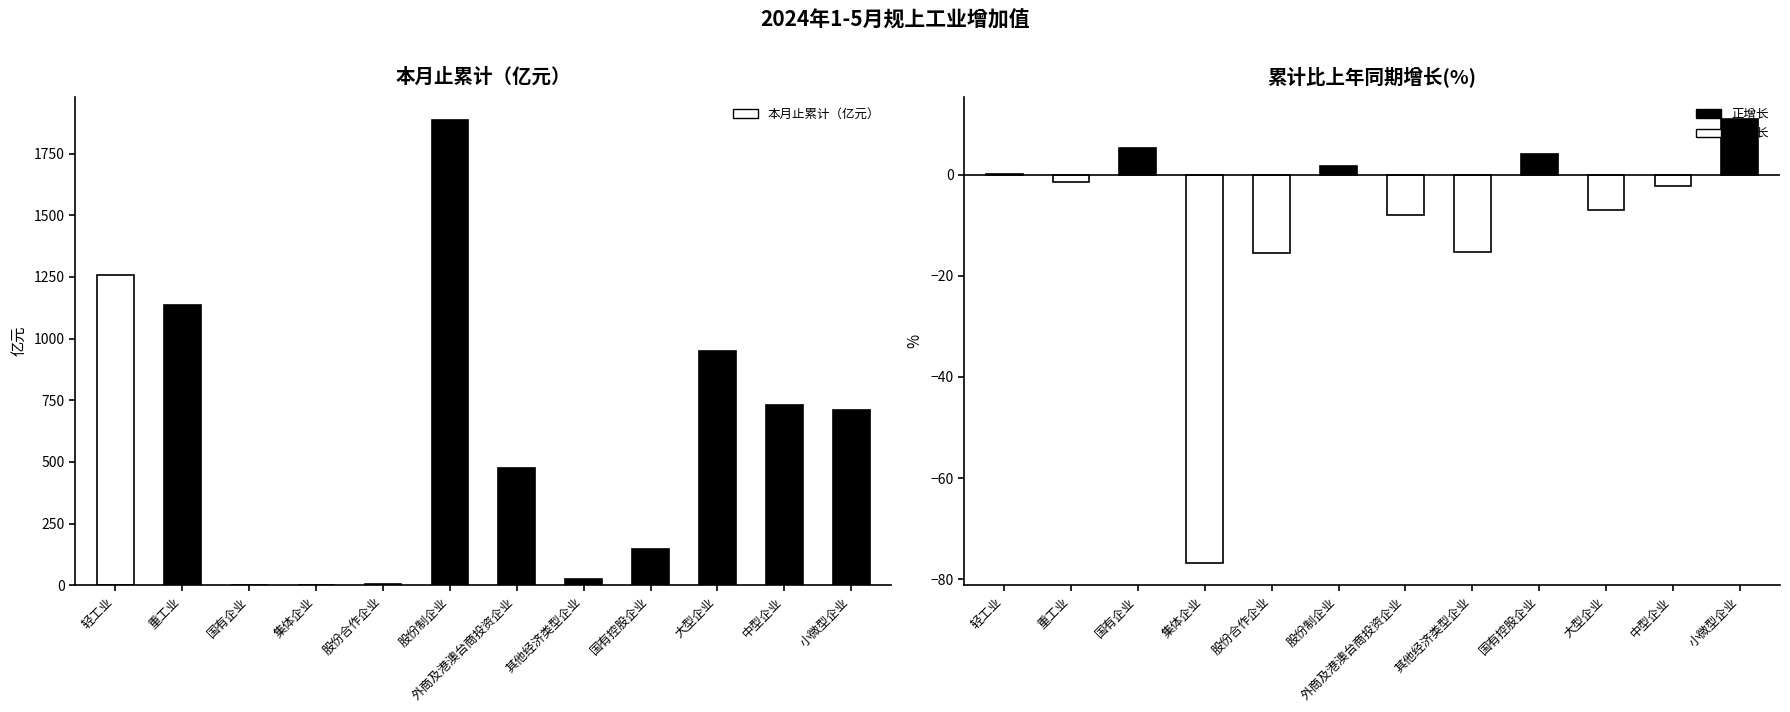

Reading right to left, transcribe all the data shown in this chart.

本月止累计（亿元）: 小微型企业=710.5	中型企业=731.0	大型企业=950.6	国有控股企业=146.1	其他经济类型企业=25.8	外商及港澳台商投资企业=476.8	股份制企业=1885.4	股份合作企业=3.1	集体企业=0.5	国有企业=0.5	重工业=1134.0	轻工业=1258.1
累计比上年同期增长(%): 小微型企业=10.9	中型企业=-2.2	大型企业=-7.0	国有控股企业=4.1	其他经济类型企业=-15.3	外商及港澳台商投资企业=-8.0	股份制企业=1.7	股份合作企业=-15.4	集体企业=-76.8	国有企业=5.2	重工业=-1.5	轻工业=0.0